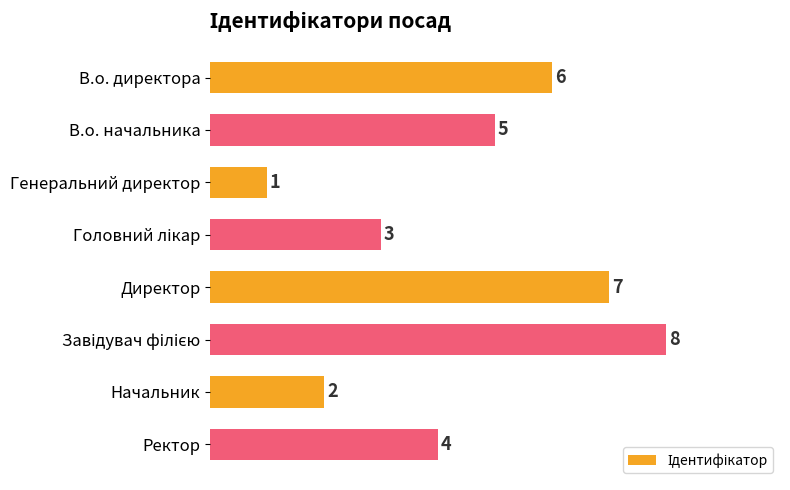

What is the sum of all values?

36